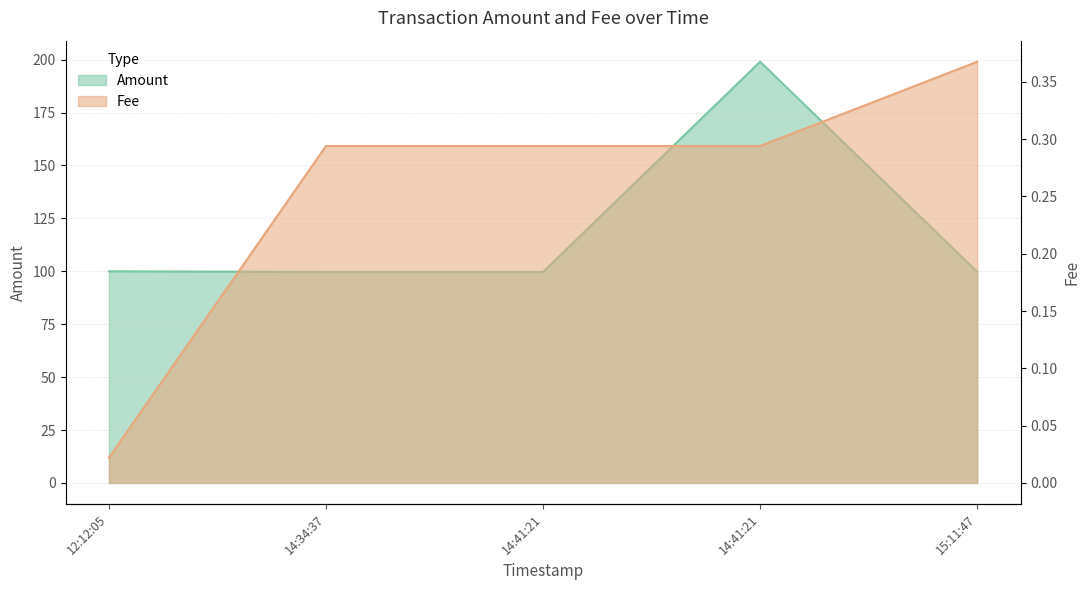

Which has a higher value, 15:11:47 or 12:12:05?

12:12:05